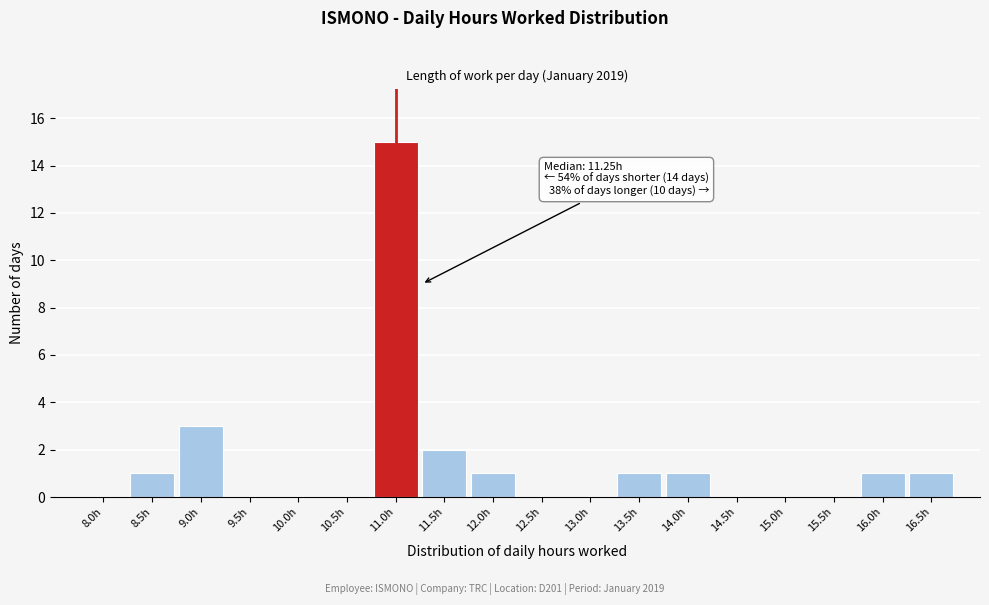

Reading right to left, extract all data points from this chart.

16.5h=1	16.0h=1	15.5h=0	15.0h=0	14.5h=0	14.0h=1	13.5h=1	13.0h=0	12.5h=0	12.0h=1	11.5h=2	11.0h=15	10.5h=0	10.0h=0	9.5h=0	9.0h=3	8.5h=1	8.0h=0